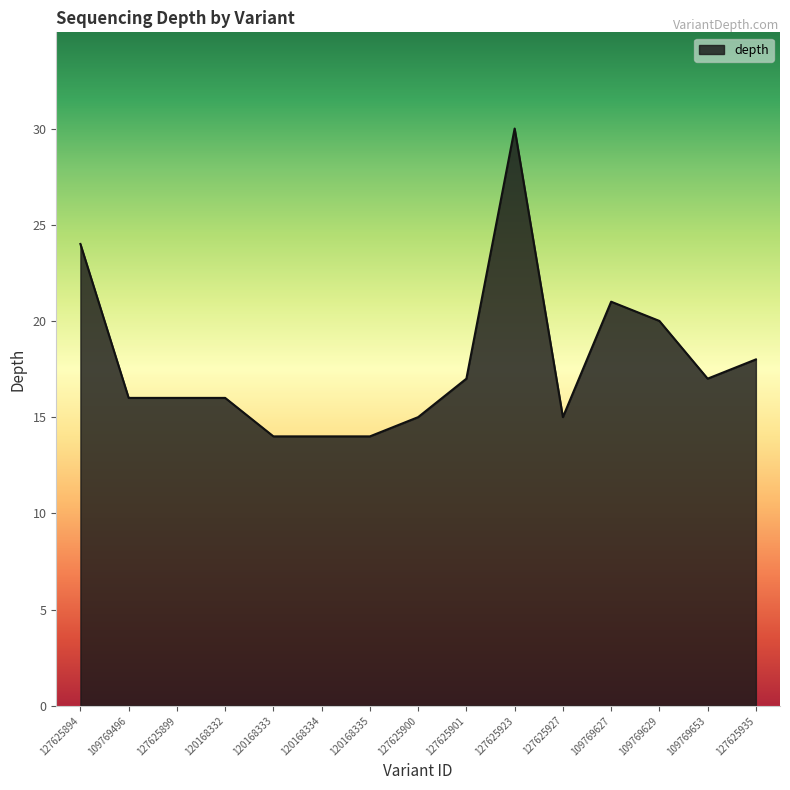

What position from the right is 109769627?

4